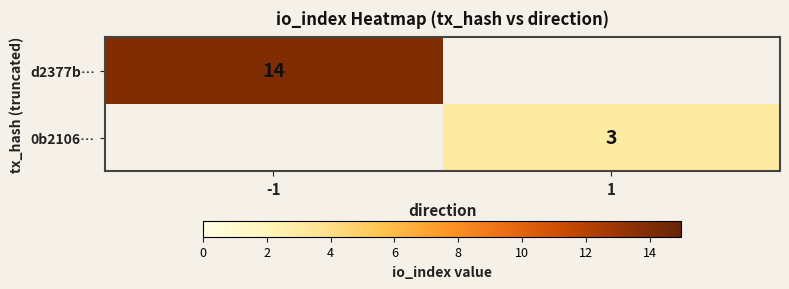

True or false: d2377b… has a value of 9 at -1.

False